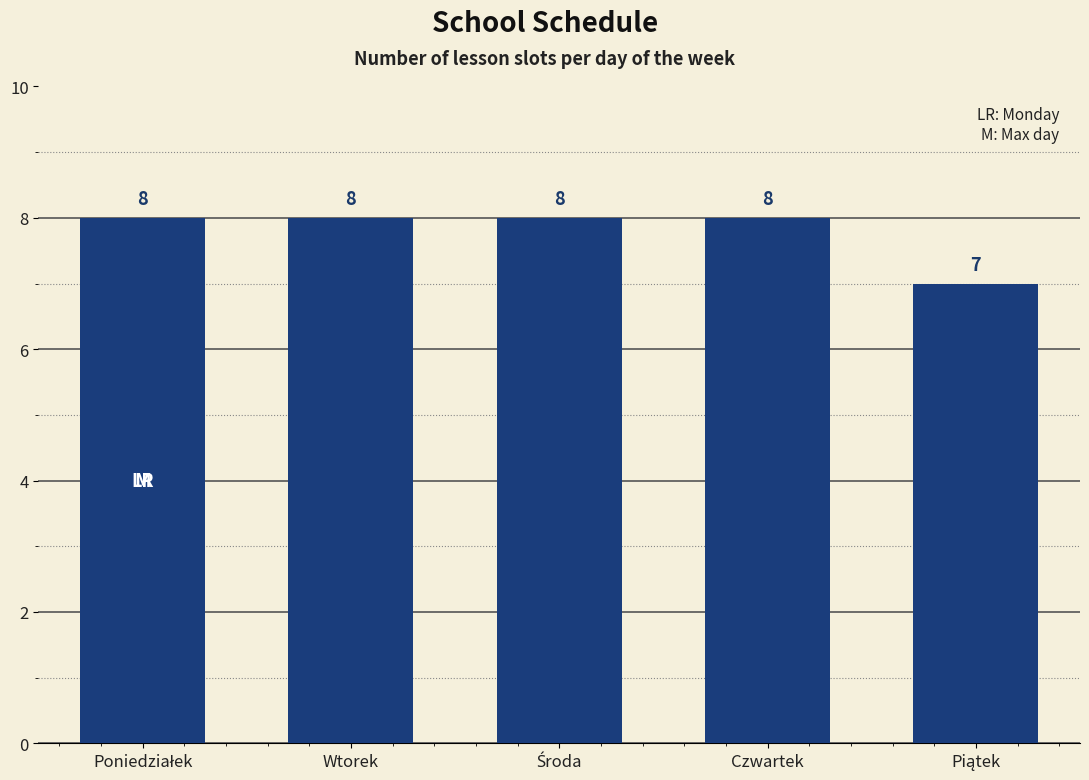

How many categories are shown in the chart?

5